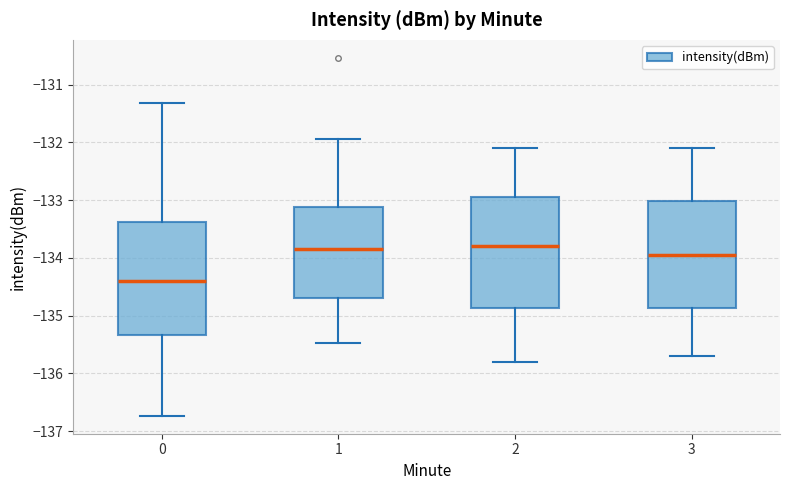

Reading left to right, read every box against the y-axis: the position of its median line, the range the box covers, and the ends of its whiskers. The values are not printed on the chart, so give them approximately, as read against the axis.

0: median -134.4, box -135.3 to -133.4, whiskers -136.7 to -131.3
1: median -133.8, box -134.7 to -133.1, whiskers -135.5 to -131.9
2: median -133.8, box -134.9 to -132.9, whiskers -135.8 to -132.1
3: median -133.9, box -134.9 to -133.0, whiskers -135.7 to -132.1